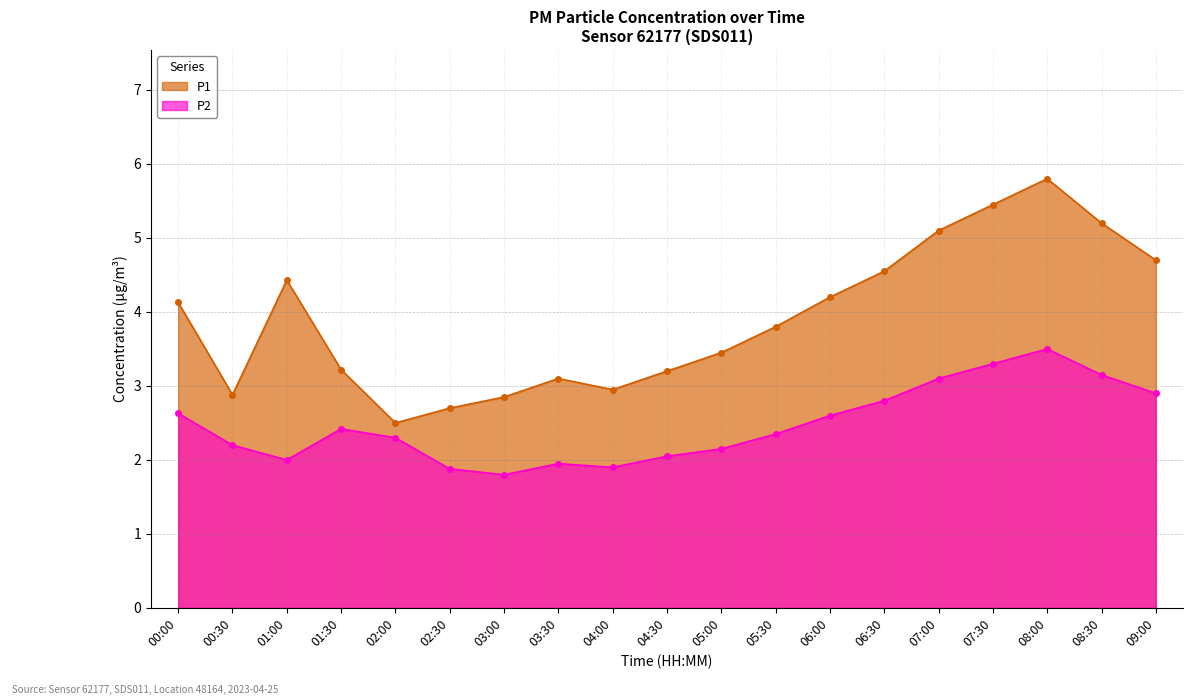

True or false: P2 has more than 1 points higher than both neighbors.

True